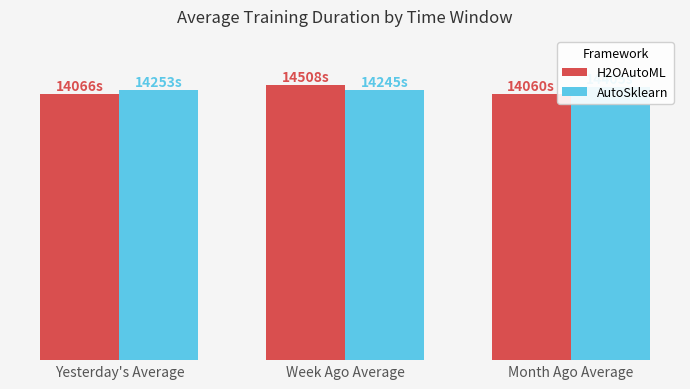

List the labels in order of H2OAutoML value, smallest first.

Month Ago Average, Yesterday's Average, Week Ago Average